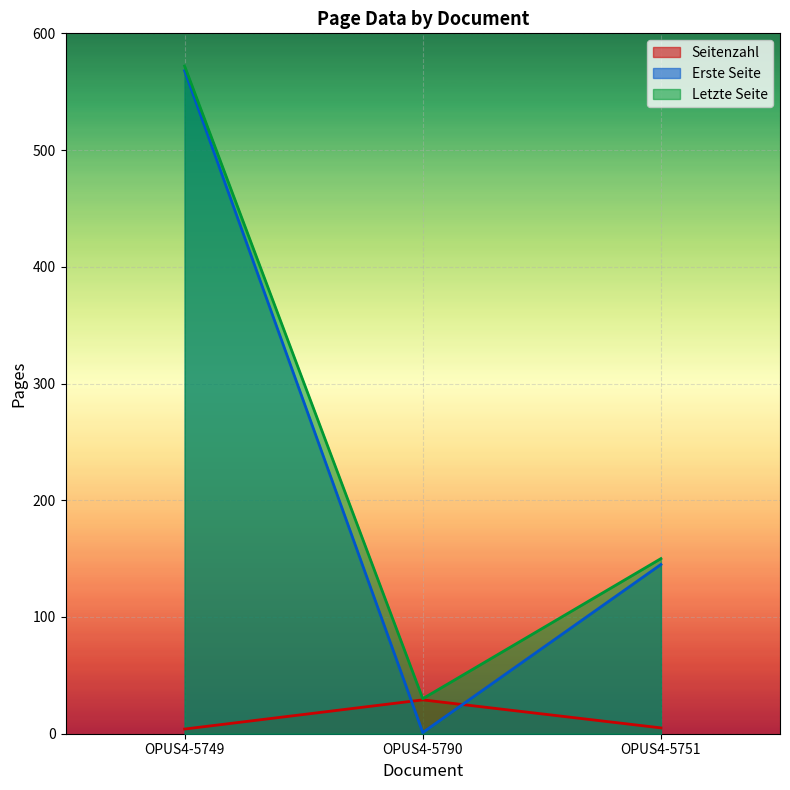

Does the chart display data point markers on the line(s)?

No